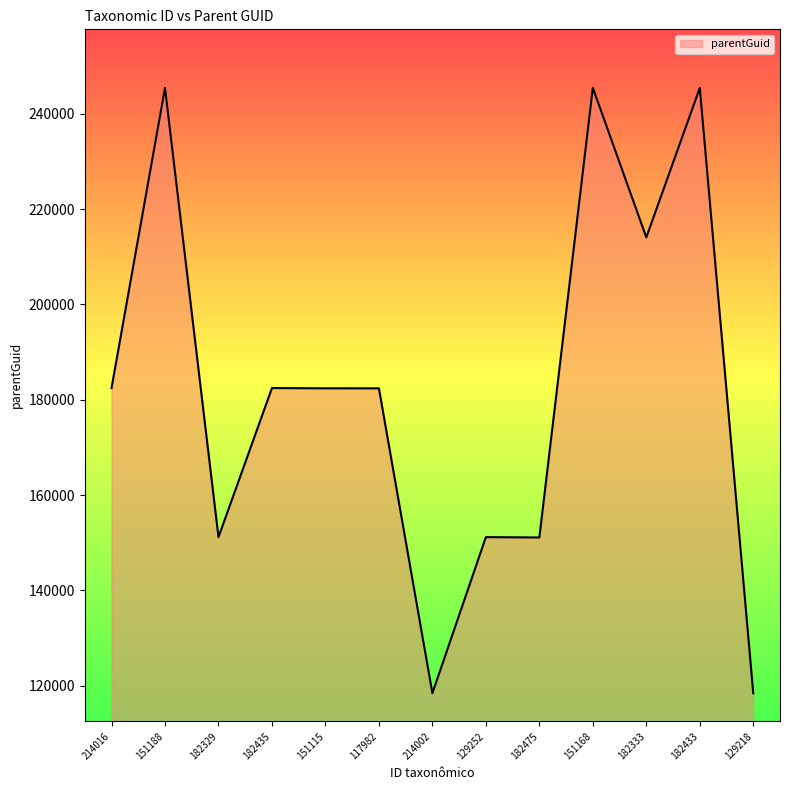

Is it true that the value at 151168 is 245423?

True